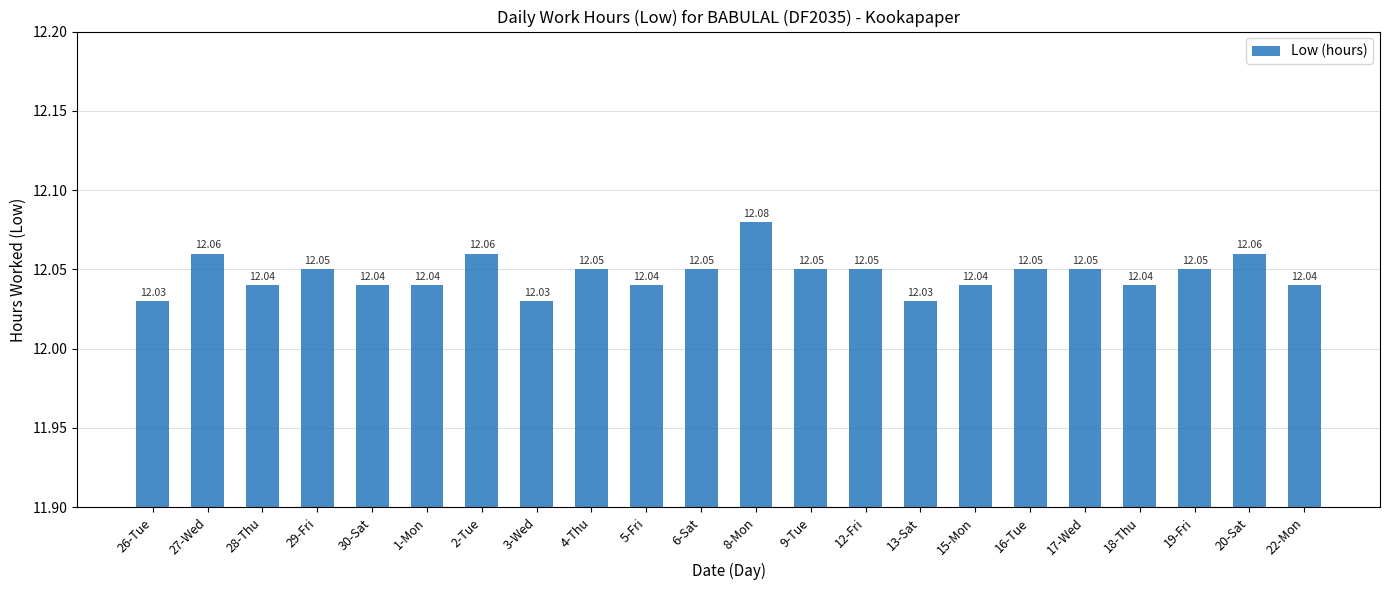

What is the sum of all values?

265.0